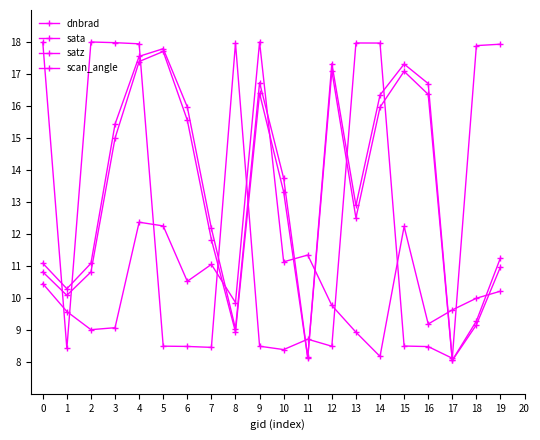

Rank the categories by scan_angle value from highest to lowest.

5, 4, 12, 15, 9, 16, 14, 6, 3, 10, 13, 7, 19, 0, 2, 1, 18, 8, 11, 17